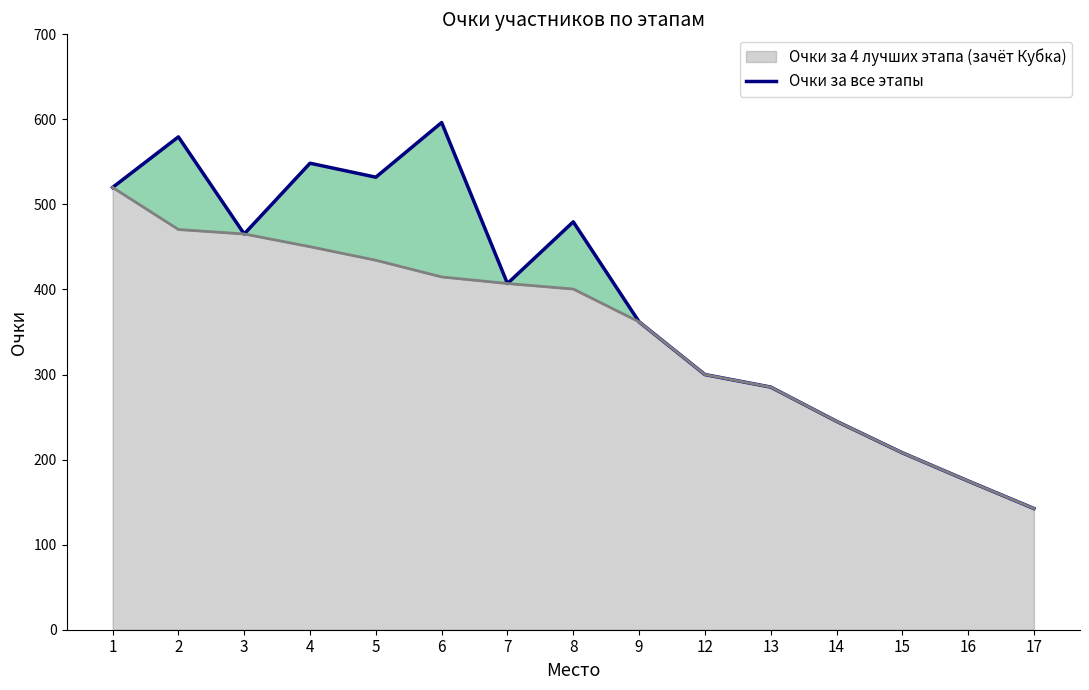

Reading left to right, what are all the values shown in this chart?

520.0	579.4	465.3	548.5	532.0	596.3	407.0	479.6	362.0	300.0	285.3	245.1	208.0	174.9	142.5